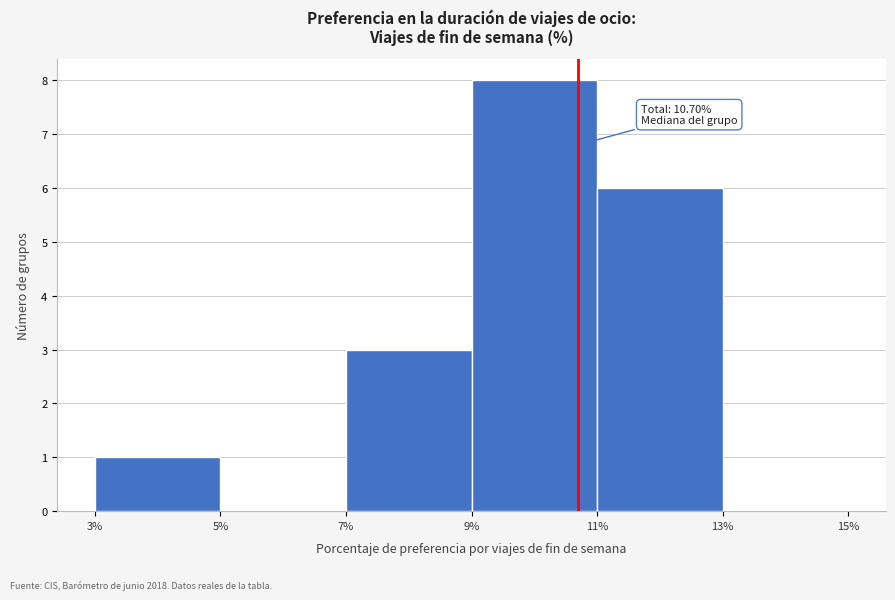

Which range on the x-axis has the tallest bar?

9% to 11%